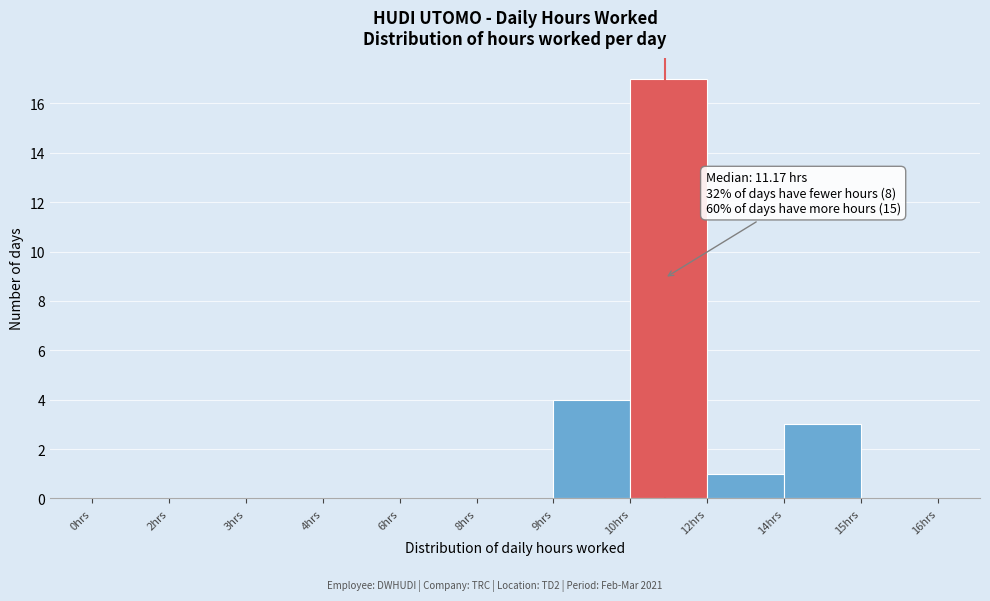

Reading left to right, extract all data points from this chart.

0hrs=0	2hrs=0	3hrs=0	4hrs=0	6hrs=0	8hrs=0	9hrs=4	10hrs=17	12hrs=1	14hrs=3	15hrs=0